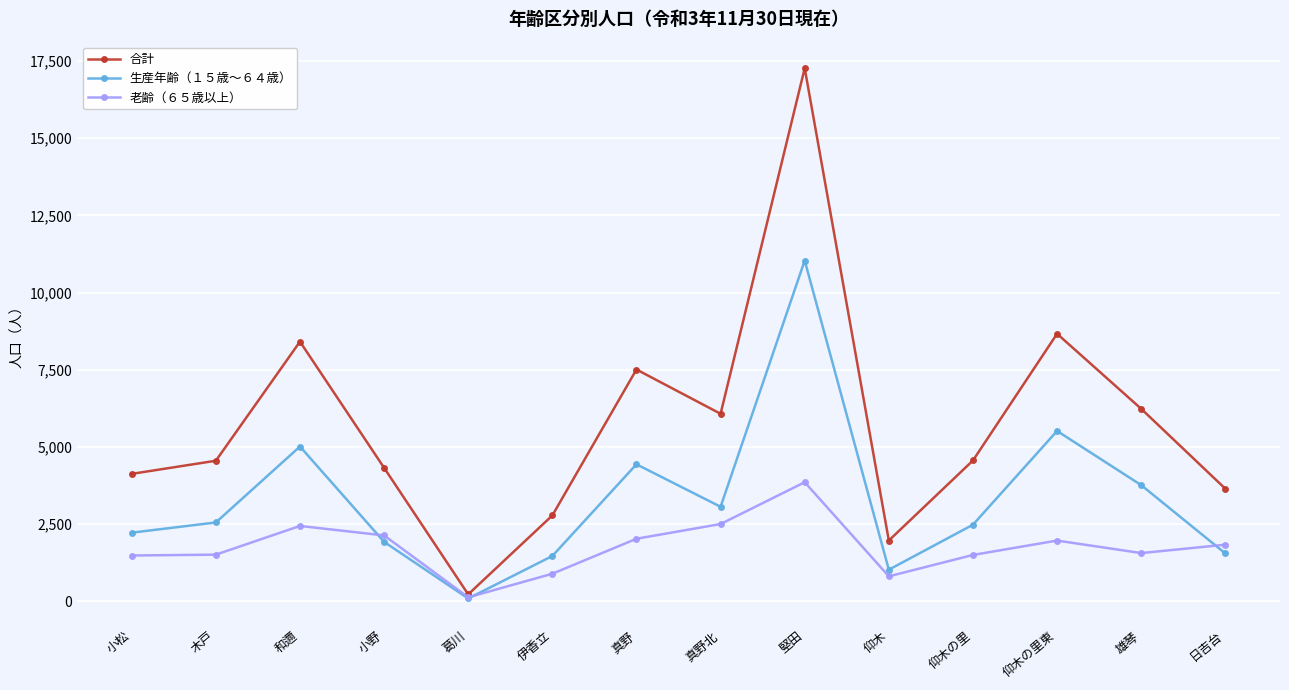

What is the total value across all series at 堅田?

32159